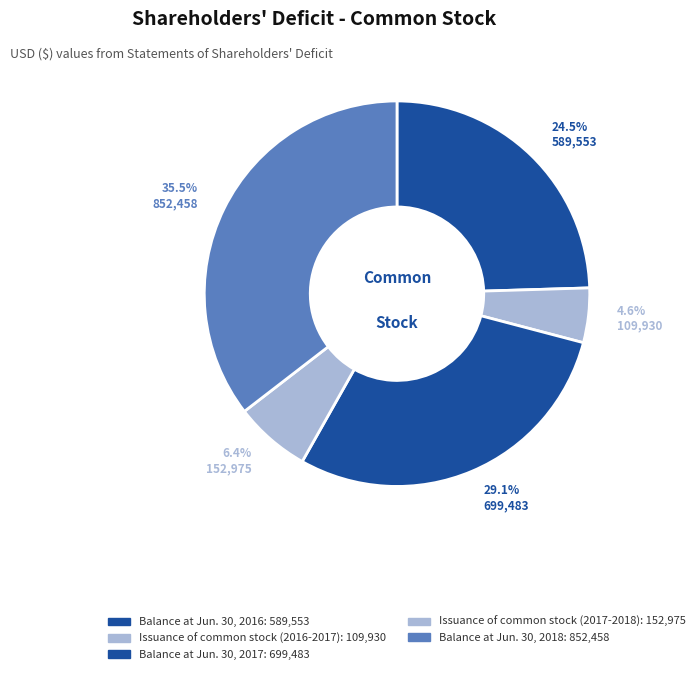

How many segments does this pie chart have?

5